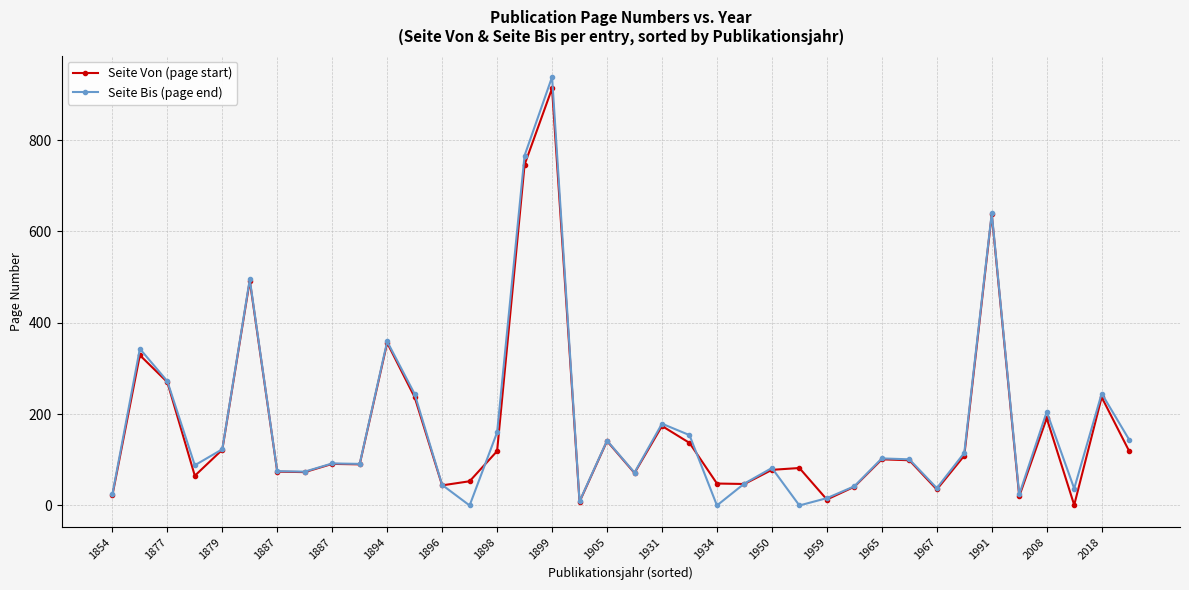

Which series has the largest range (max minus min)?

Seite Bis (page end)